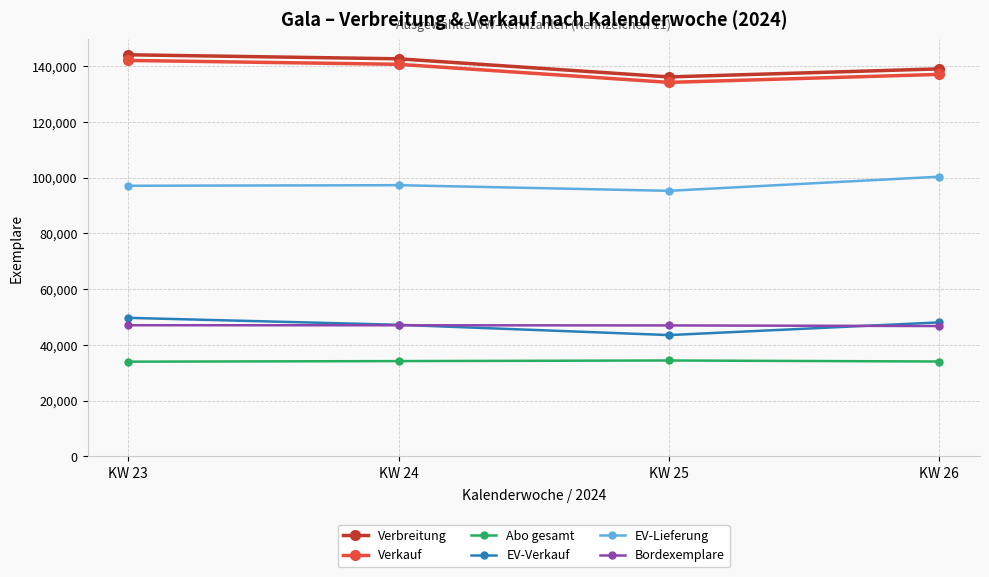

What is the average value of the Verbreitung series?

140487